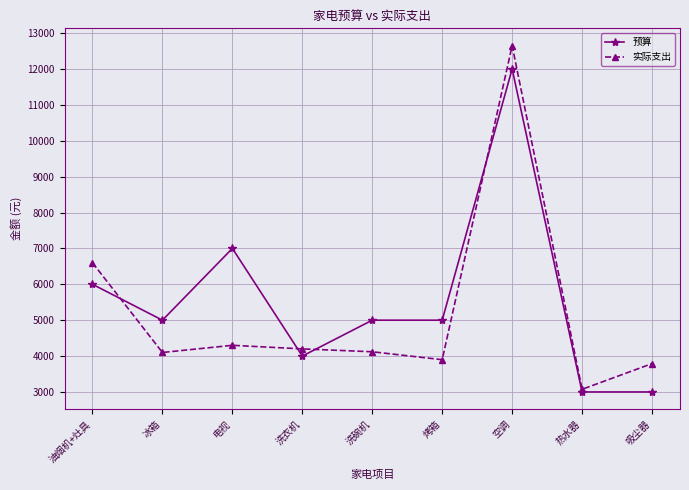

Which category has the lowest value in the 实际支出 series?

热水器